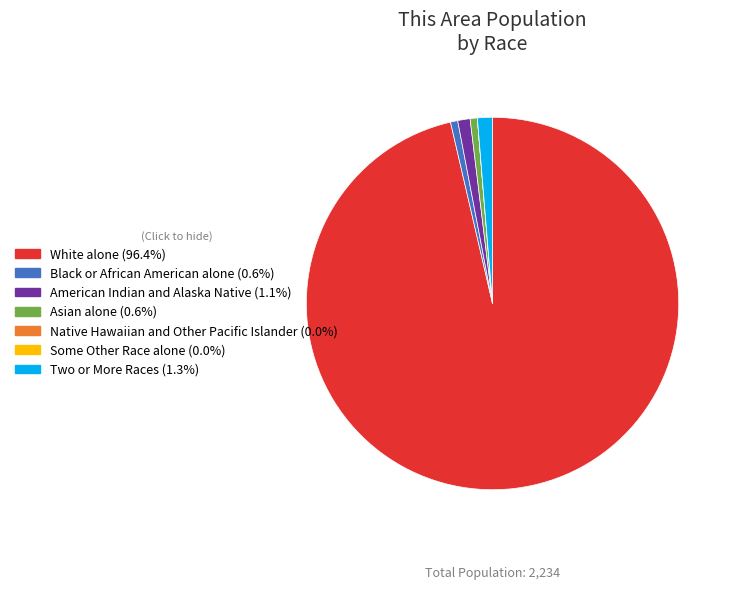

What is the largest slice in the pie chart?

White alone